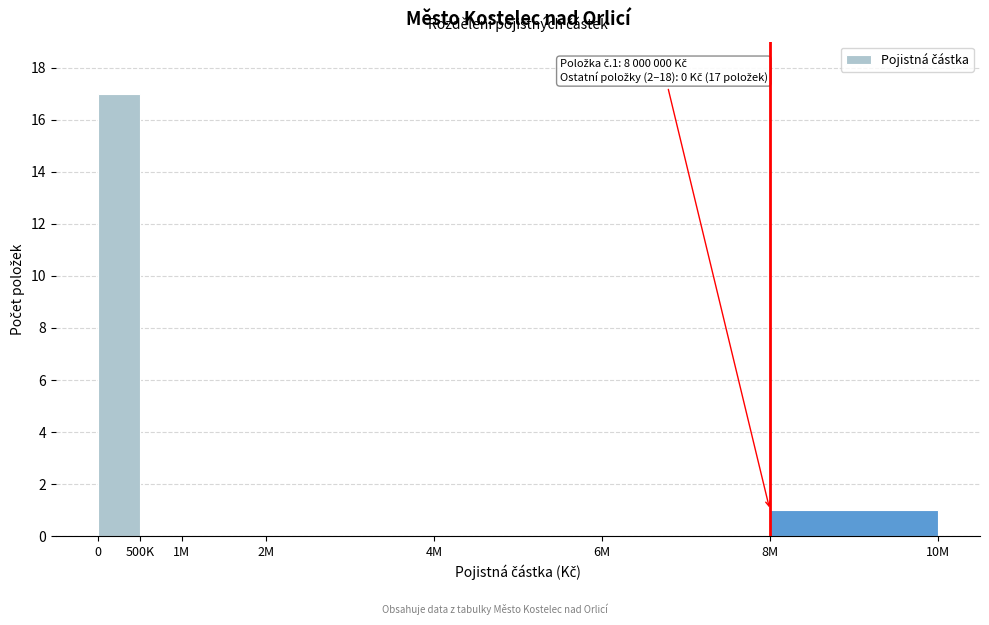

Reading right to left, transcribe all the data shown in this chart.

8M=1	6M=0	4M=0	2M=0	1M=0	500K=0	0=17